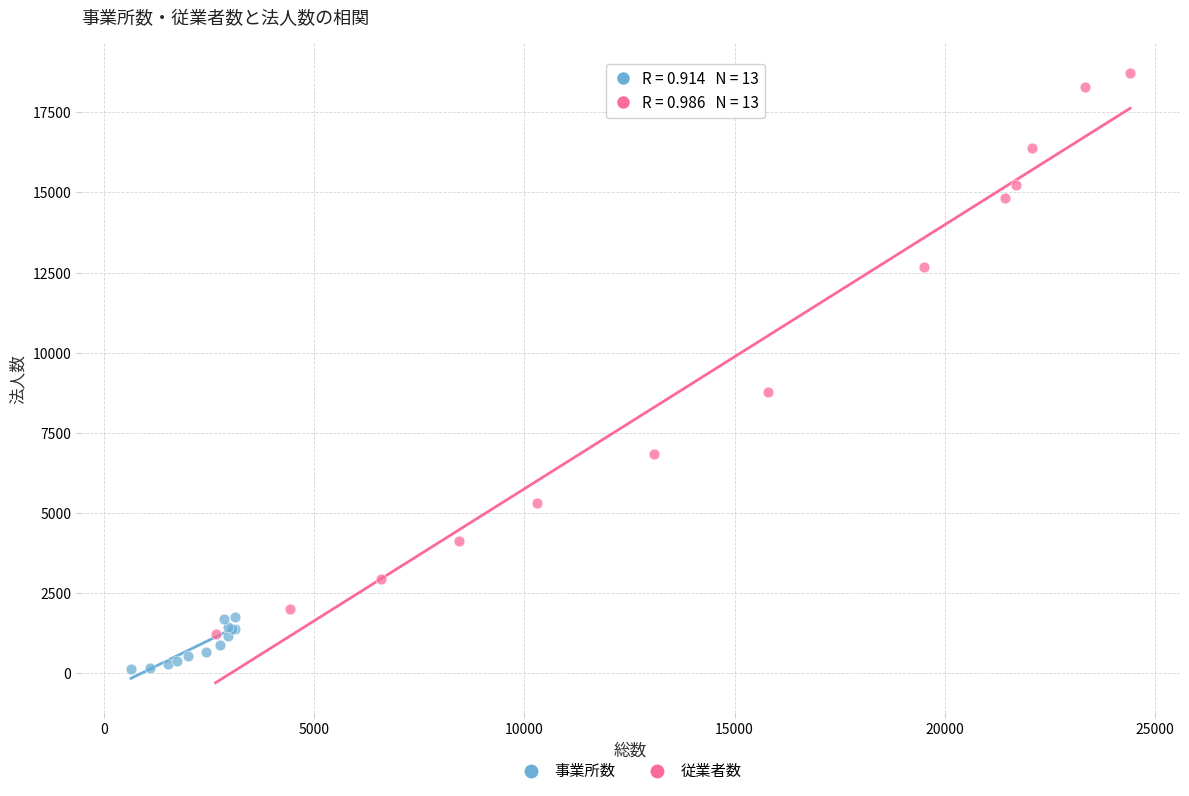

Which series has the widest spread of Y values?

従業者数